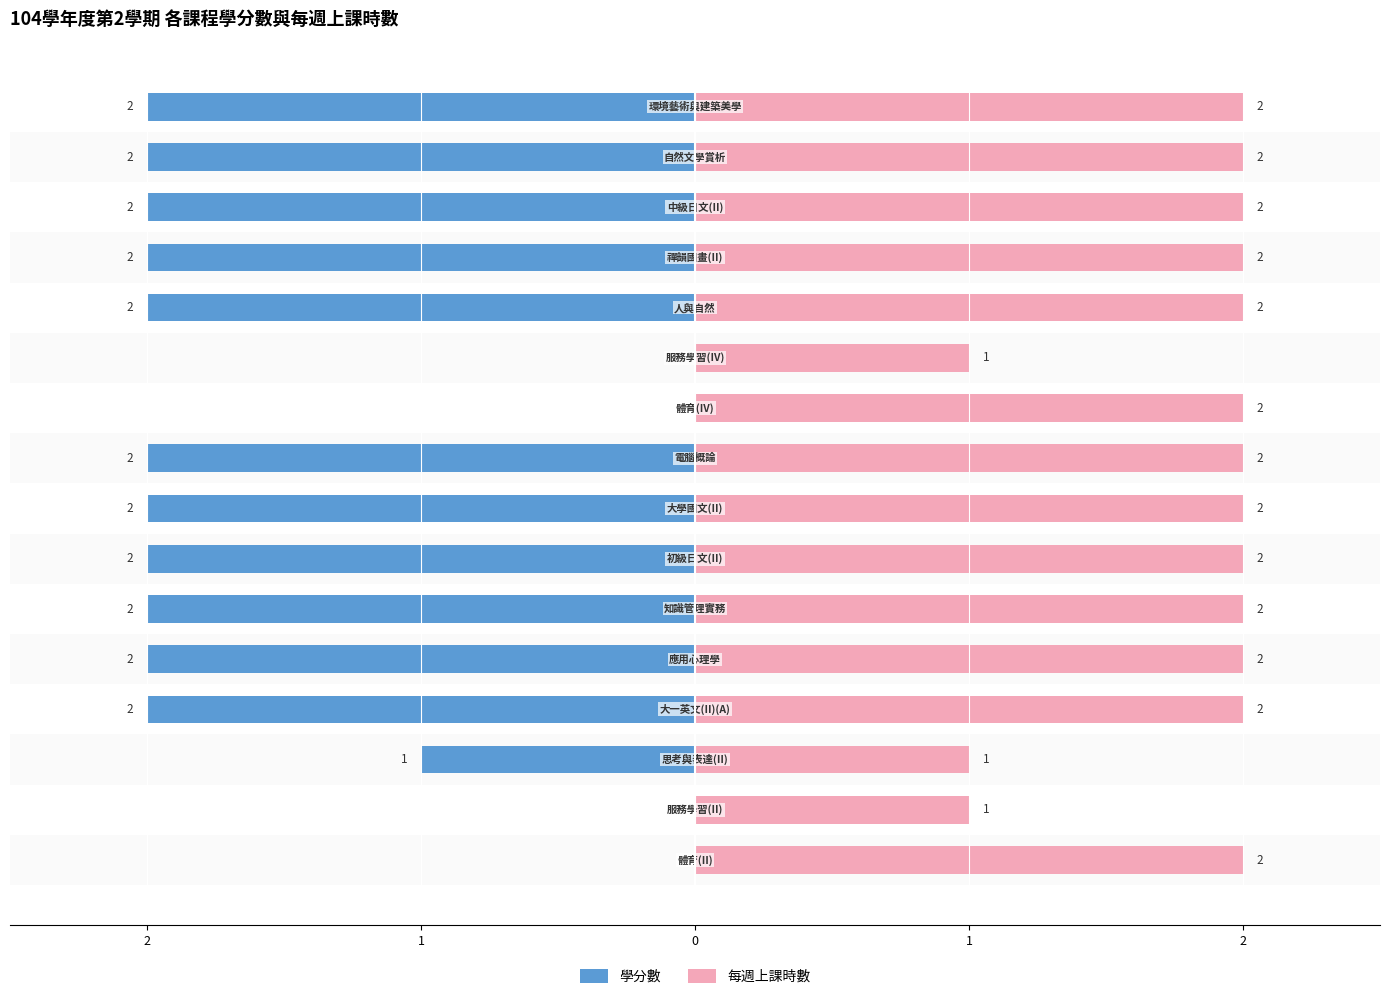

Reading left to right, list all the values displayed in this chart.

學分數: 0	0	-1	-2	-2	-2	-2	-2	-2	0	0	-2	-2	-2	-2	-2
每週上課時數: 2	1	1	2	2	2	2	2	2	2	1	2	2	2	2	2